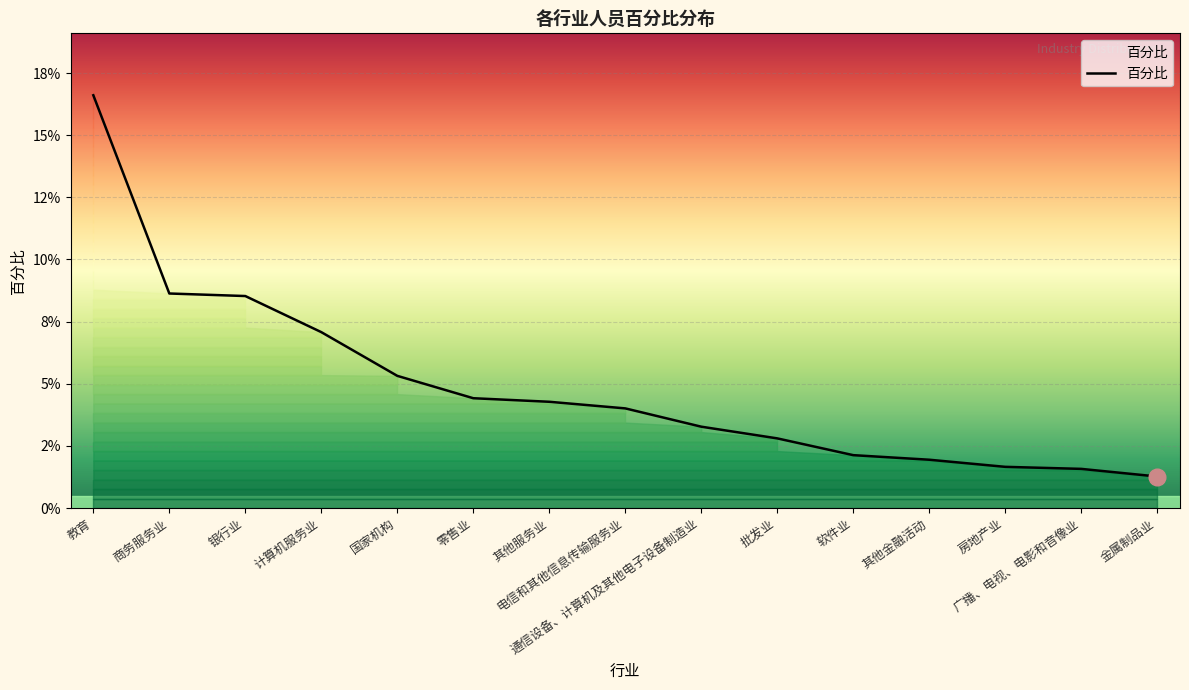

Reading right to left, transcribe all the data shown in this chart.

金属制品业=0.0	广播、电视、电影和音像业=0.0	房地产业=0.0	其他金融活动=0.0	软件业=0.0	批发业=0.0	通信设备、计算机及其他电子设备制造业=0.0	电信和其他信息传输服务业=0.0	其他服务业=0.0	零售业=0.0	国家机构=0.1	计算机服务业=0.1	银行业=0.1	商务服务业=0.1	教育=0.2